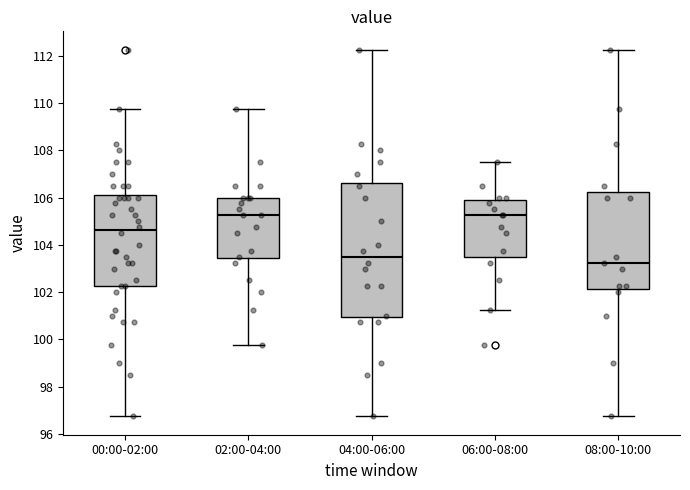

Reading left to right, transcribe this box plot: for each box, give where its median line is, the range the box spans, and where its two whiskers end, as read against the y-axis. The values are not printed on the chart, so give them approximately, as read against the axis.

00:00-02:00: median 104.6, box 102.2 to 106.2, whiskers 96.8 to 109.8
02:00-04:00: median 105.2, box 103.4 to 106.0, whiskers 99.8 to 109.8
04:00-06:00: median 103.6, box 101.0 to 106.6, whiskers 96.8 to 112.2
06:00-08:00: median 105.2, box 103.6 to 105.8, whiskers 101.2 to 107.6
08:00-10:00: median 103.2, box 102.2 to 106.2, whiskers 96.8 to 112.2